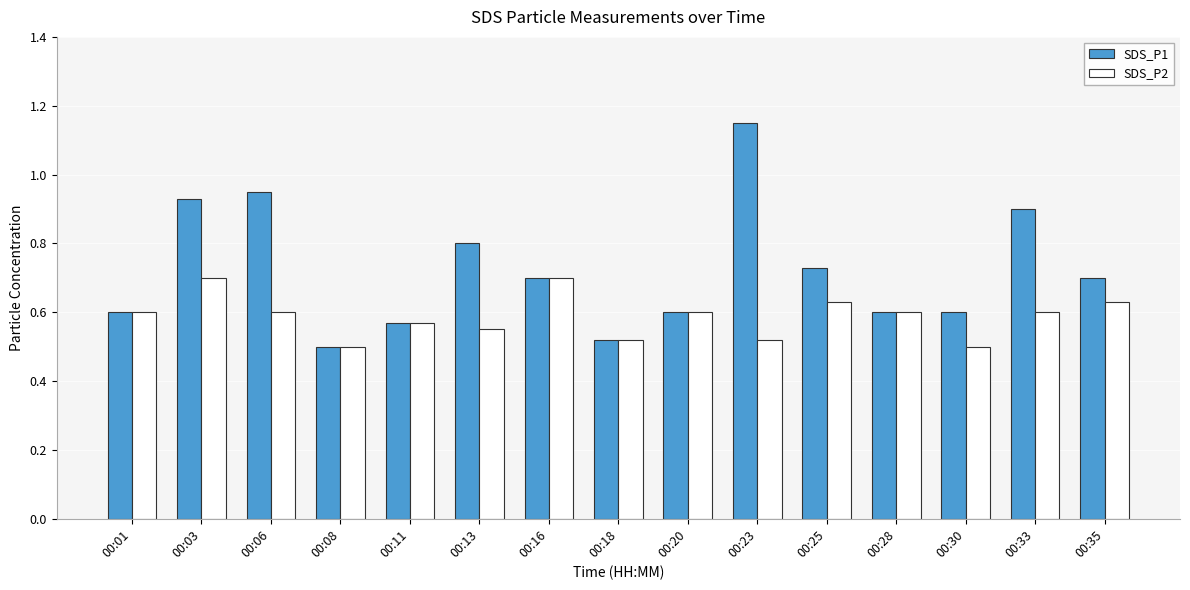

How many bars are there in total?

30